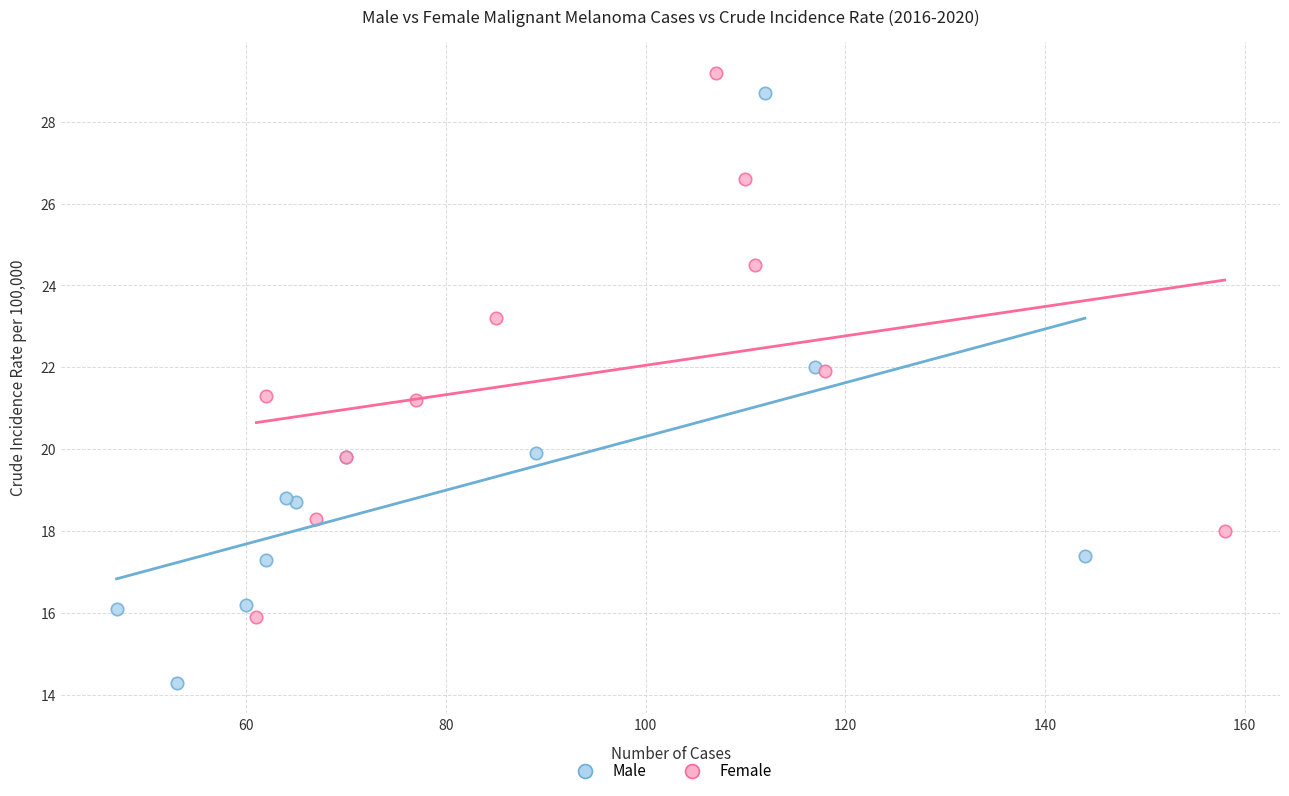

Which series has the widest spread of Y values?

Male